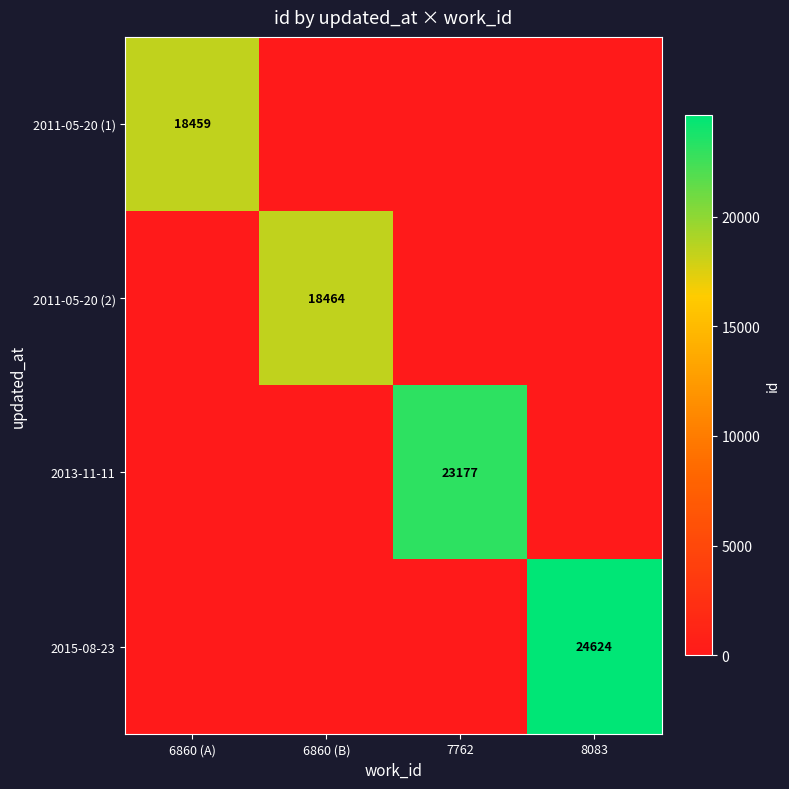

Where is 2011-05-20 (2) nearest to the value 9232?

6860 (A)